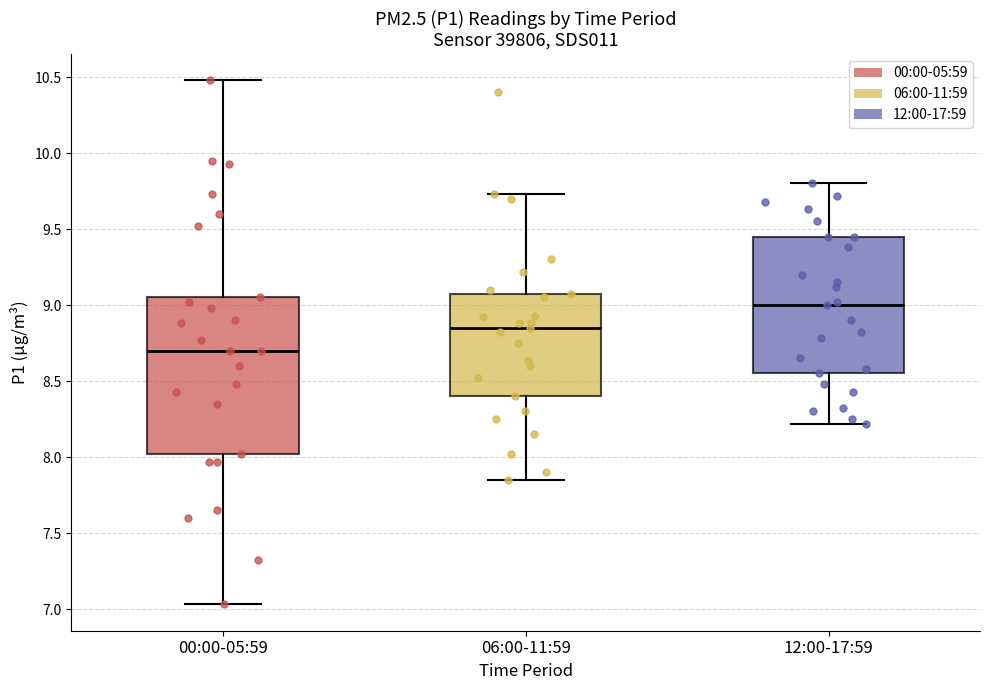

Comparing the boxes themselves (not the whiskers), which one is the tallest?

00:00-05:59